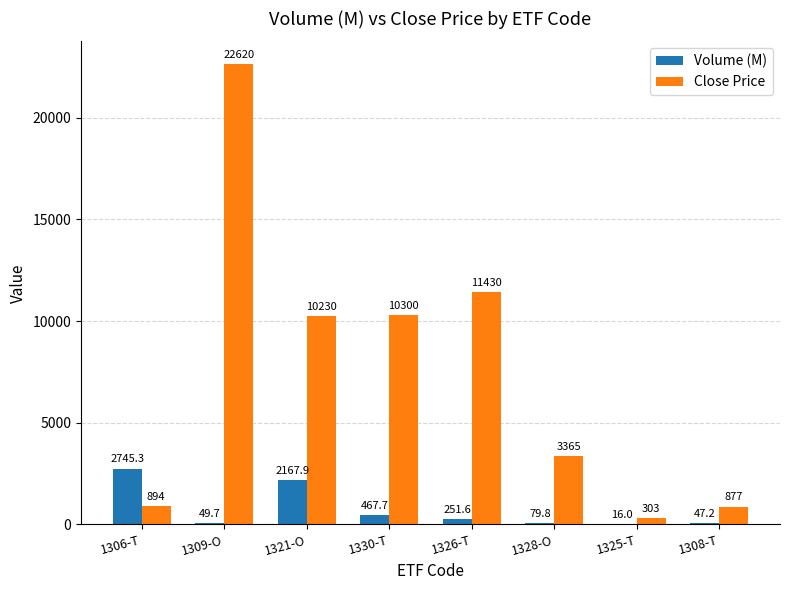

Which series changed the most between 1309-O and 1308-T?

Close Price